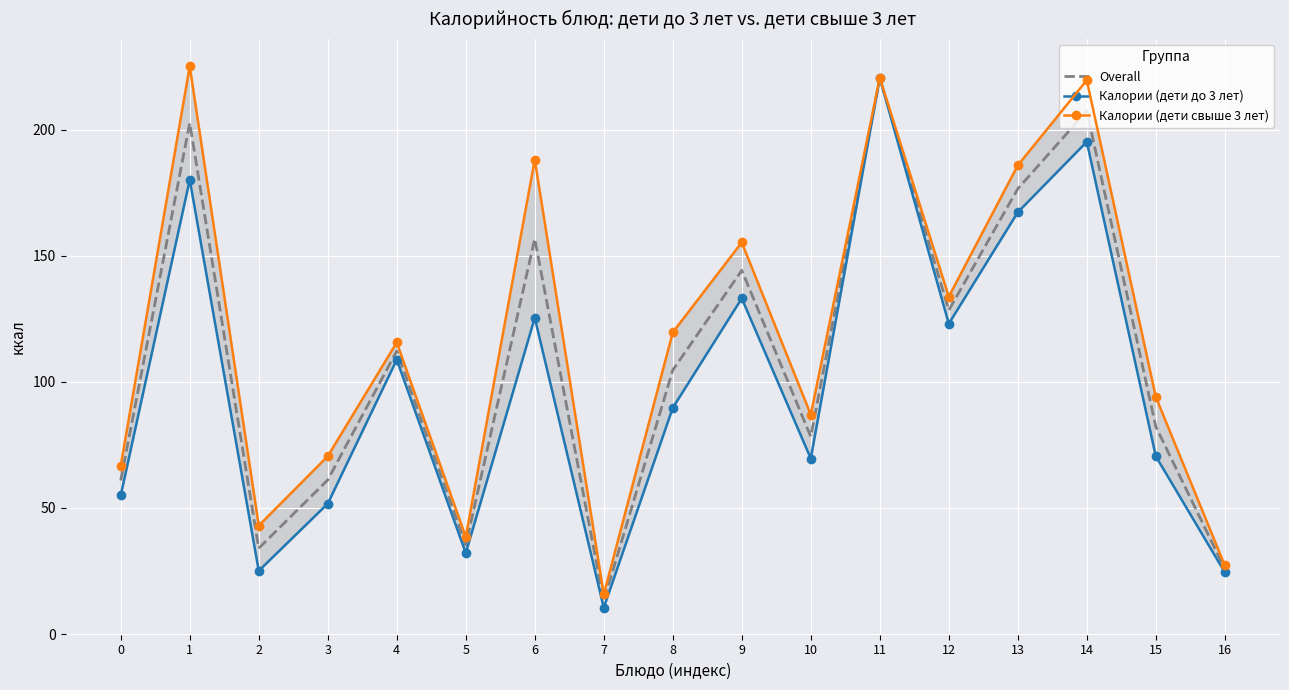

At how many categories does at least one series exceed 137?

6